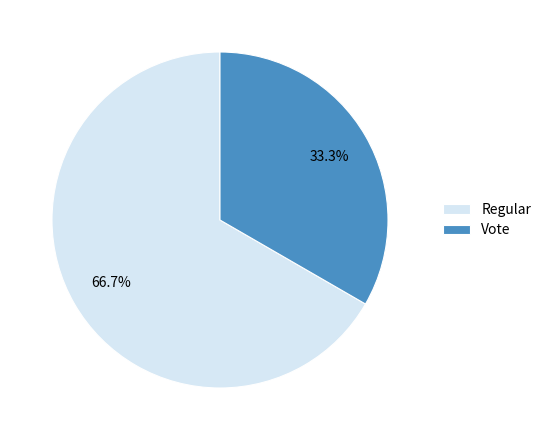

What is the largest slice in the pie chart?

Regular